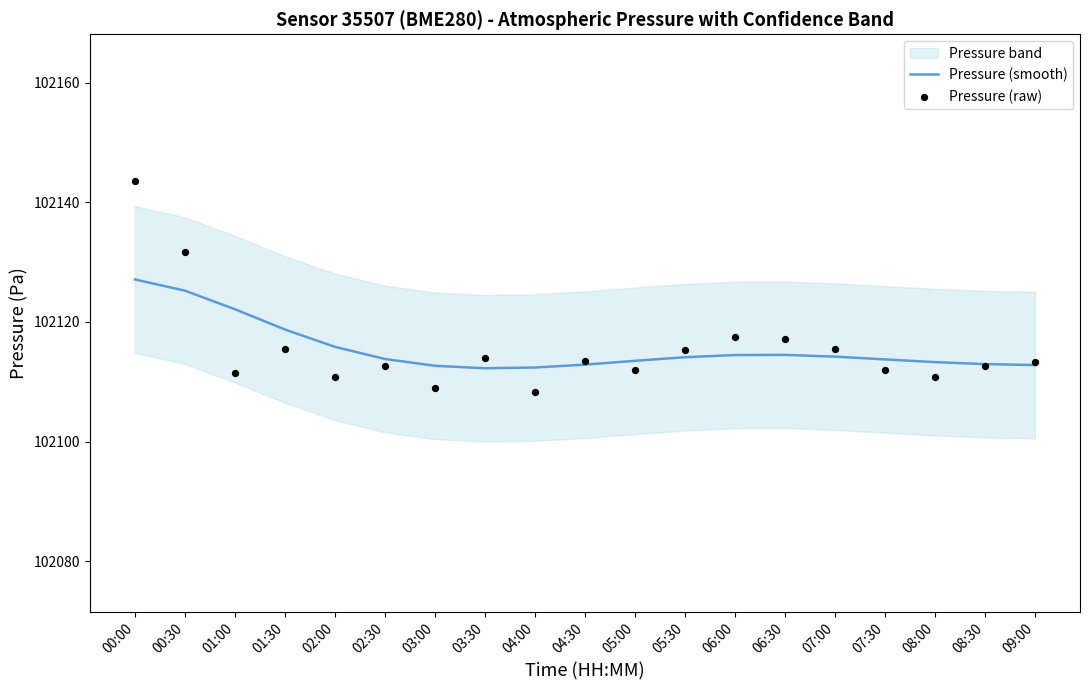

At how many categories does at least one series exceed 102113?

16